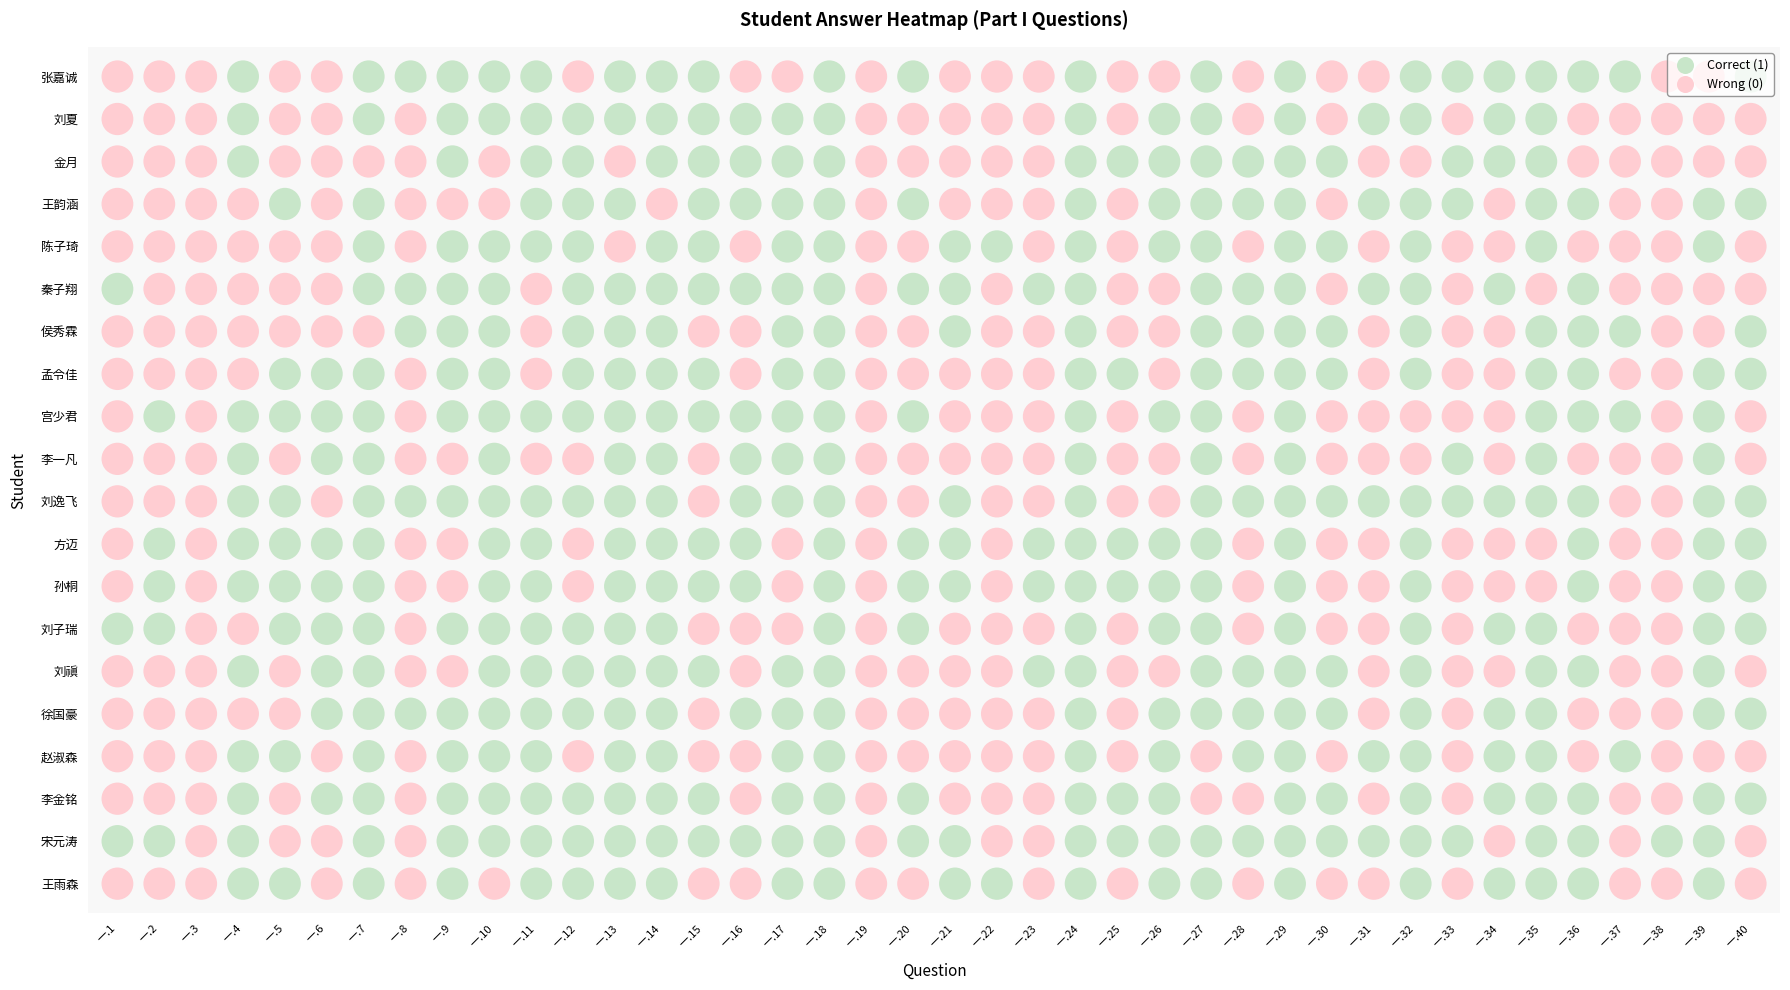

What is the sum of the 李金铭 values at 一.15 and 一.6?

2